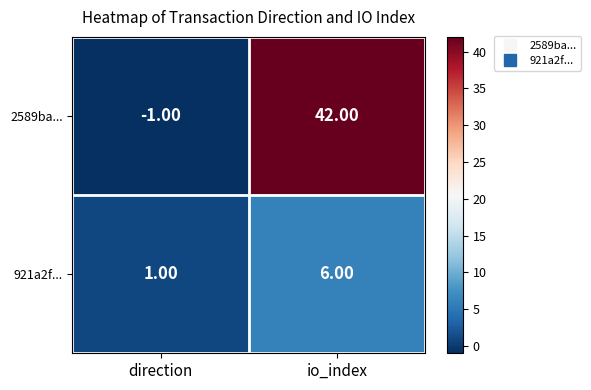

What is the difference between the 921a2f... values at io_index and direction?

5